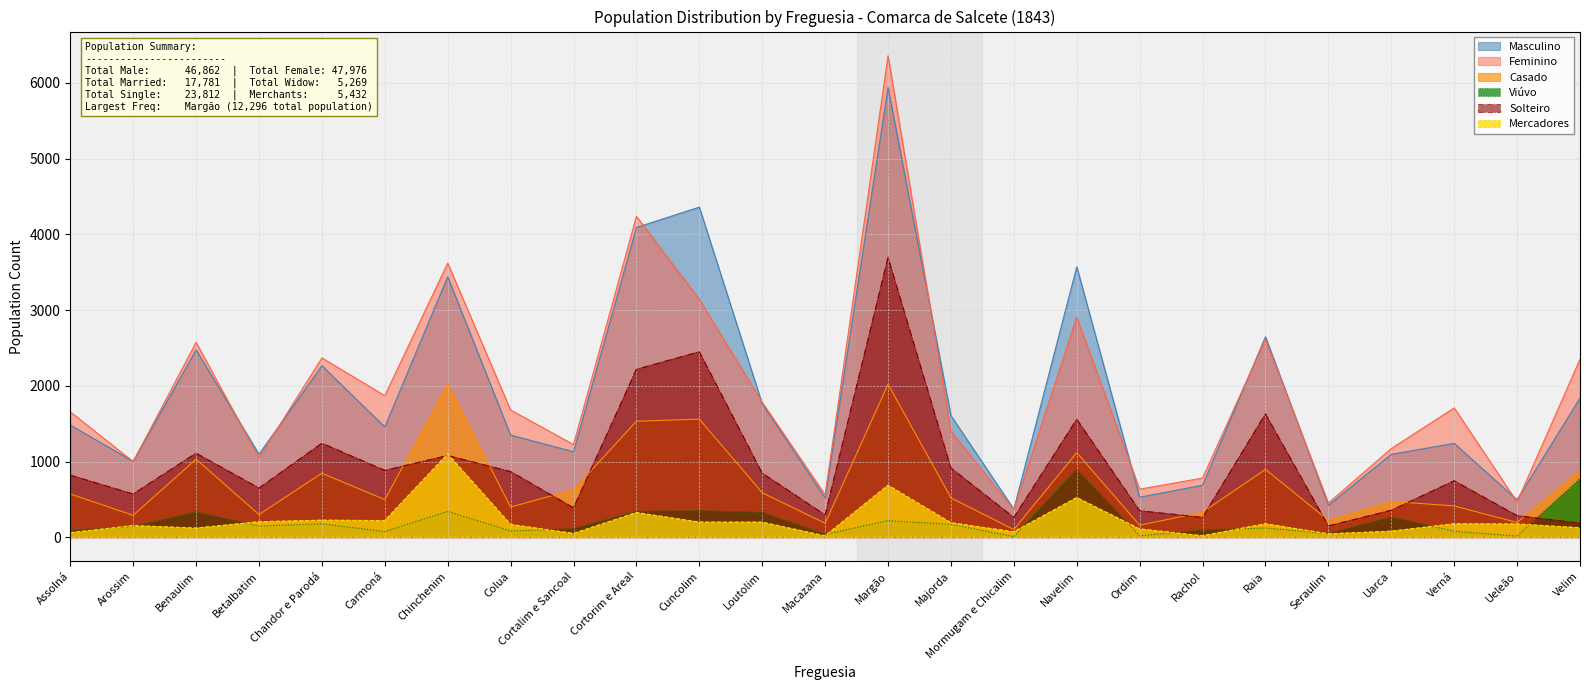

How many lines are shown in the chart?

6